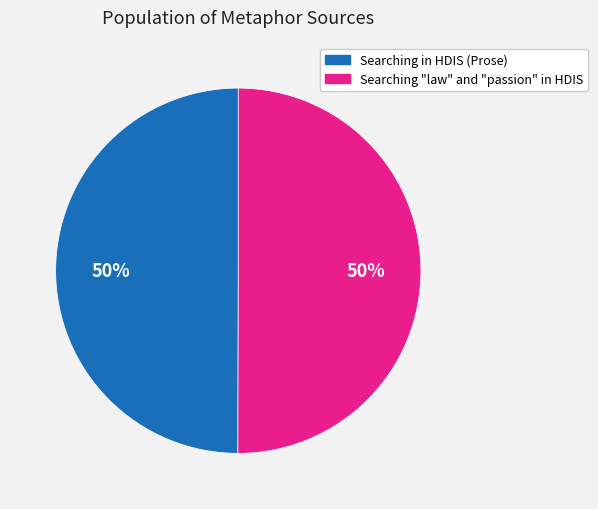

To the nearest percent, what portion does Searching in HDIS (Prose) represent?

50%